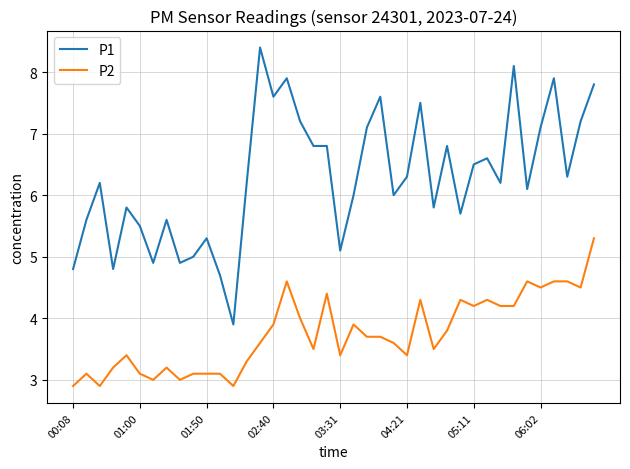

Does the chart display data point markers on the line(s)?

No